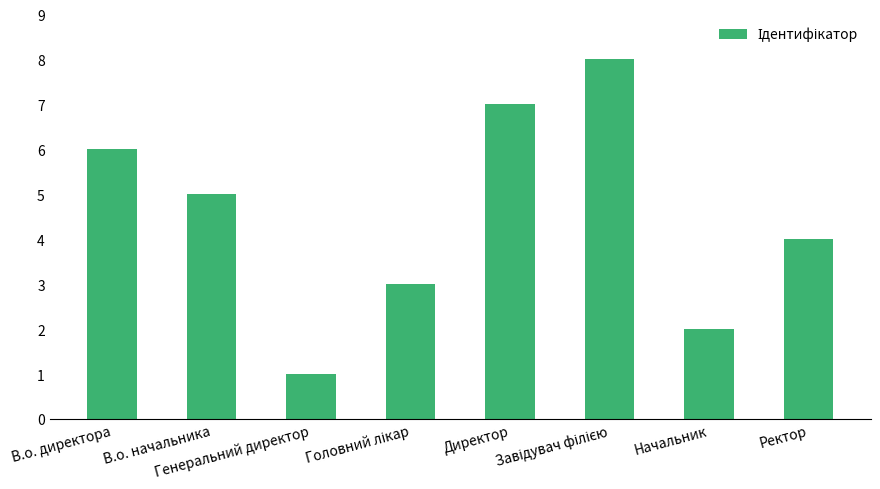

What is the difference between the second highest and second lowest values?

5